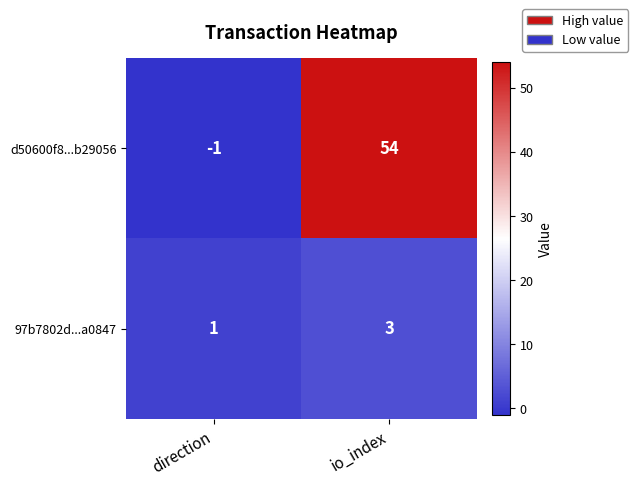

Which category has the highest value across all series?

io_index